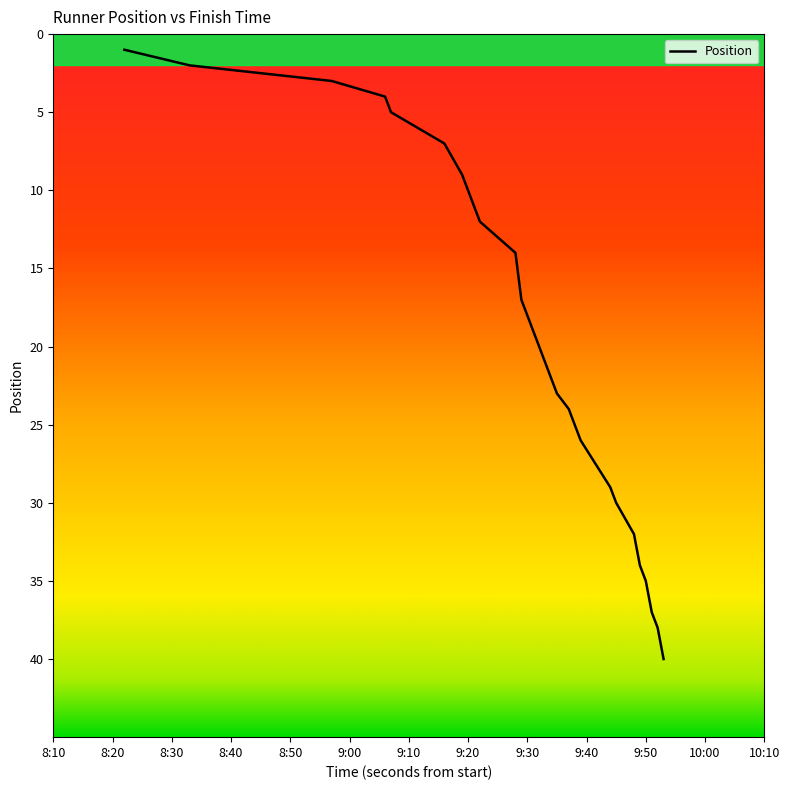

Count the number of categories in the chart.

40